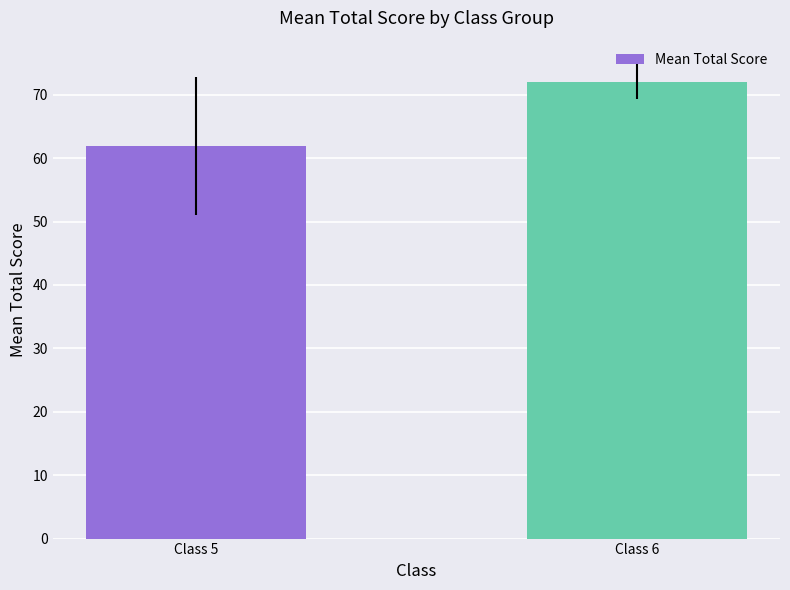

Where is the data nearest to the value 66?

Class 5